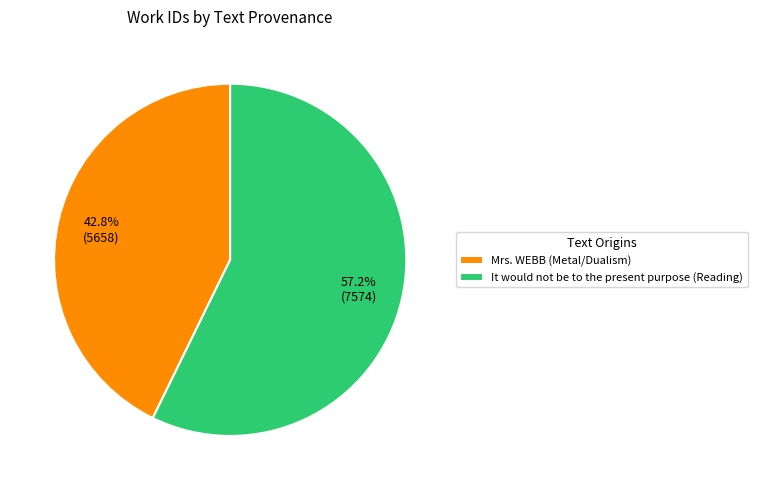

Count the number of slices in the pie.

2